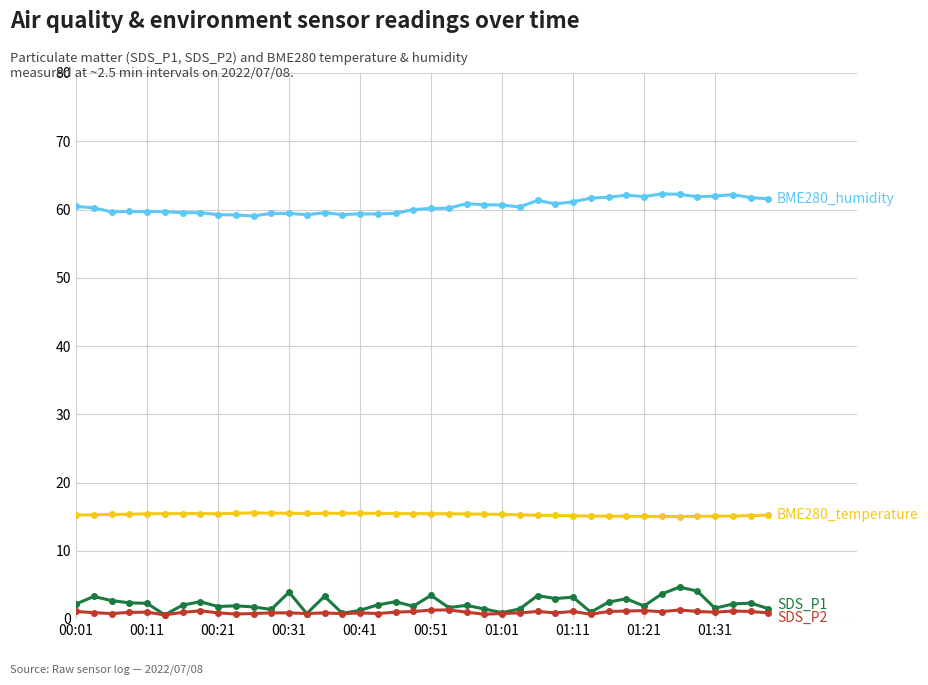

What is the maximum value shown in the chart?

62.3